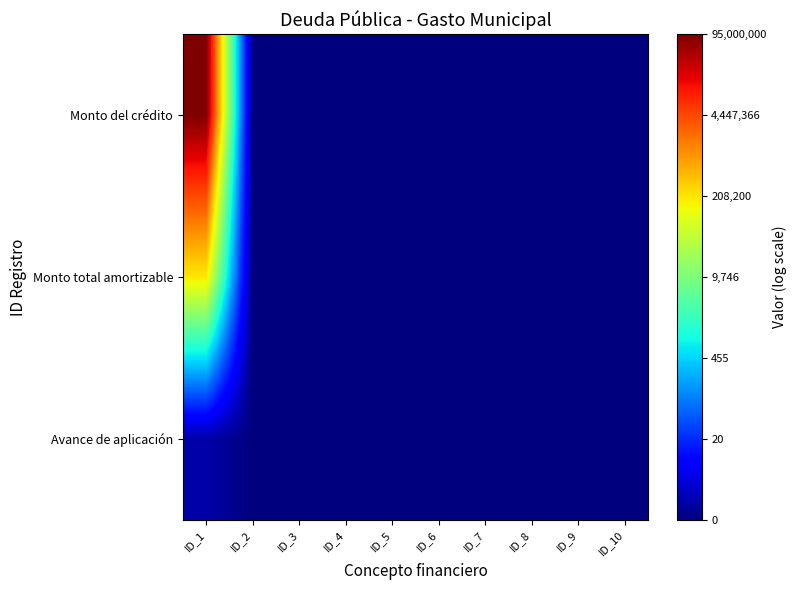

Which category has the highest value across all series?

ID_1